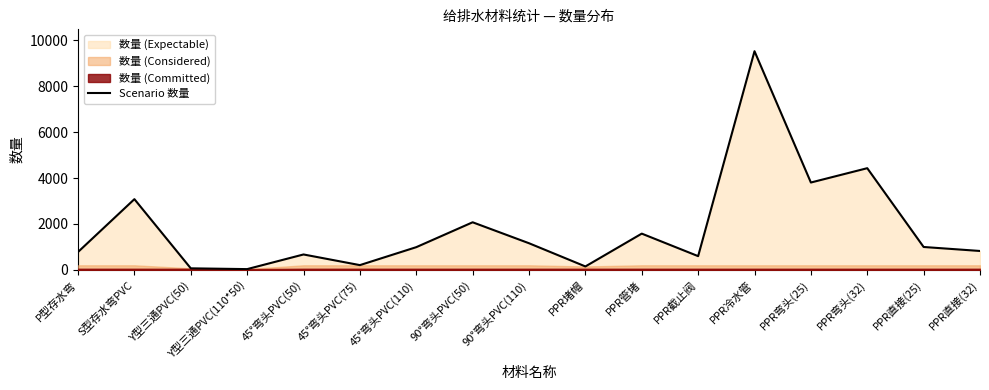

What is the minimum value shown in the chart?

34